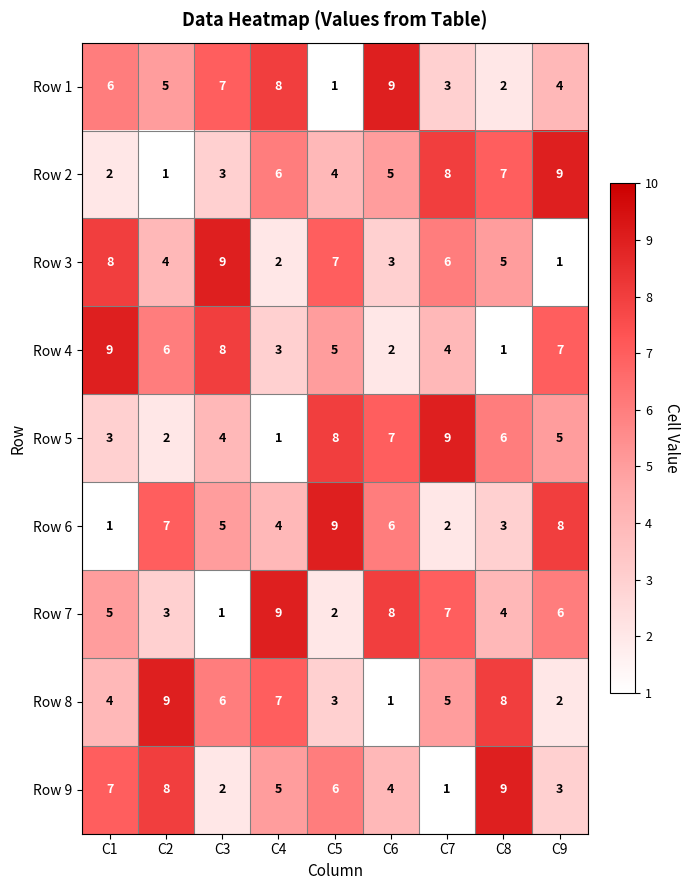

The Row 6 series shows 2 at C7. True or false?

True